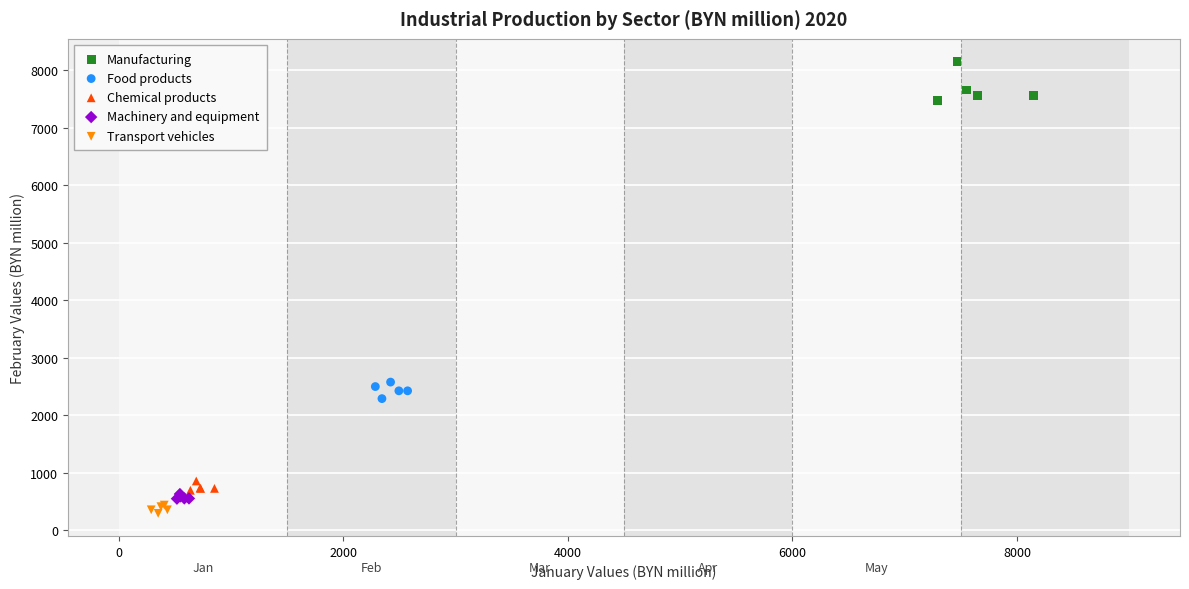

Which series contains the highest Y value?

Manufacturing